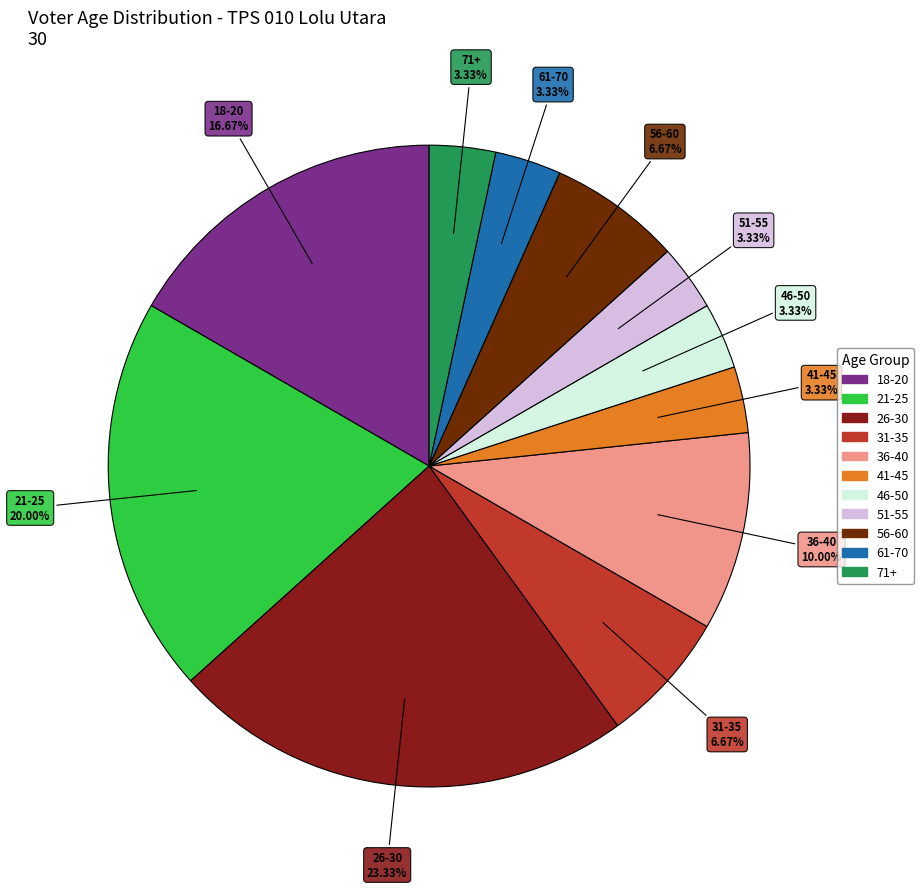

To the nearest percent, what is the difference between the largest and smallest slice percentages?

20%